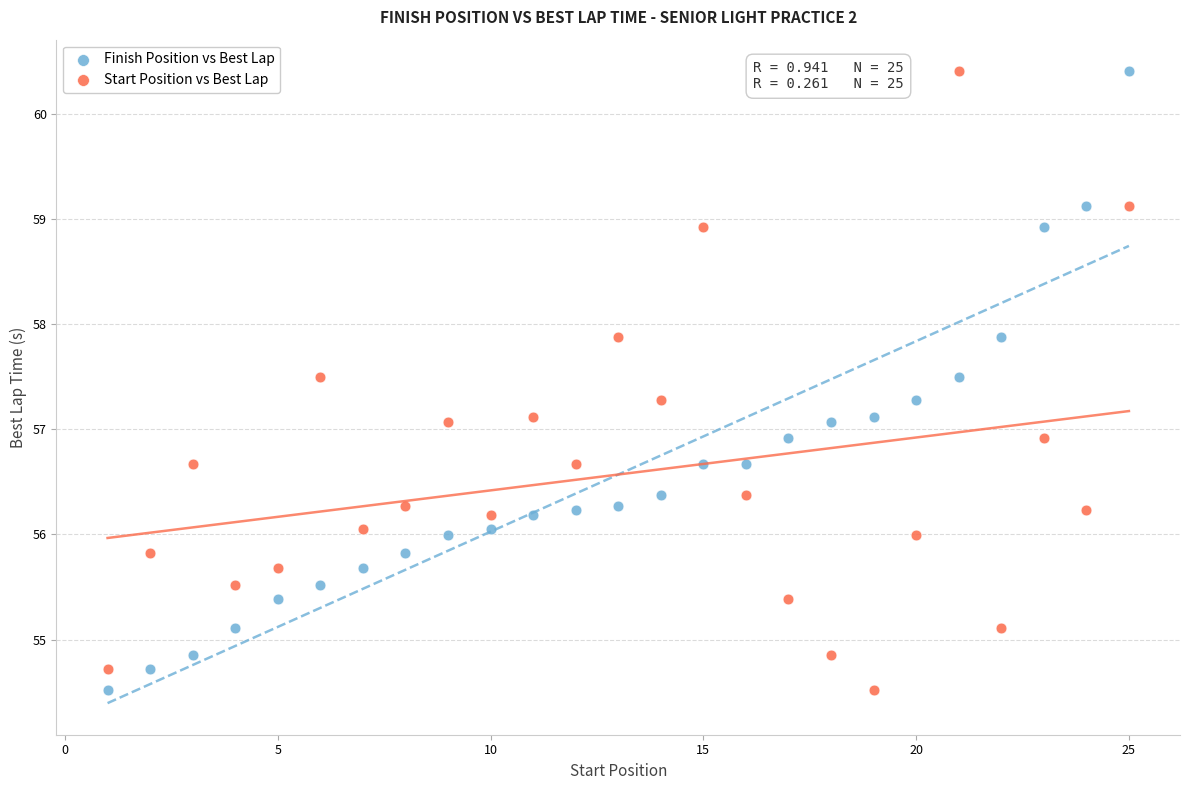

What are all the series names shown in the legend?

Finish Position vs Best Lap, Start Position vs Best Lap